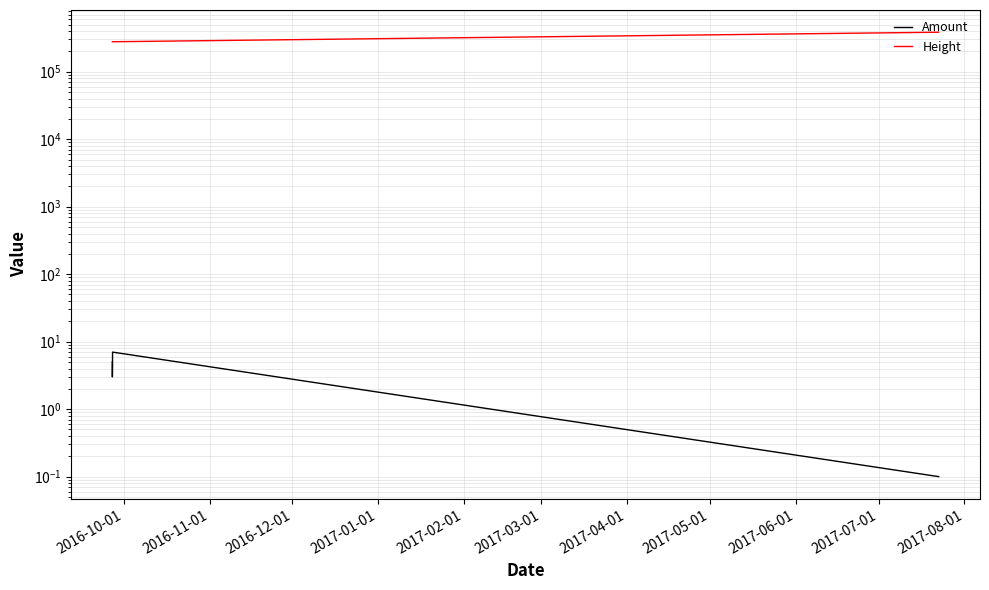

How many values in the Height series exceed 277828?

1